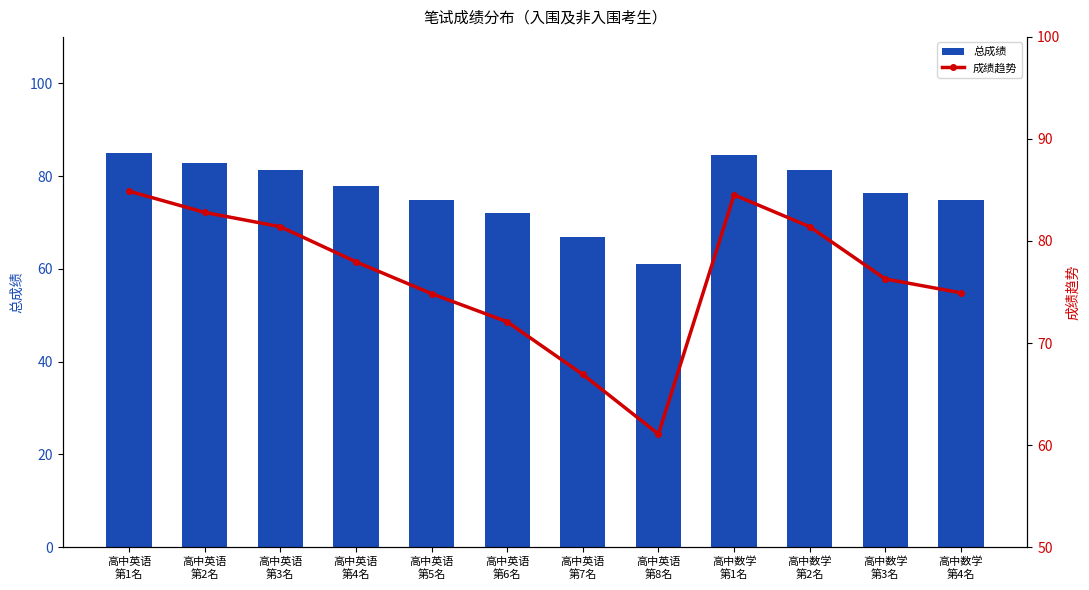

Is it true that 总成绩 equals 74.9 at 高中数学
第4名?

True